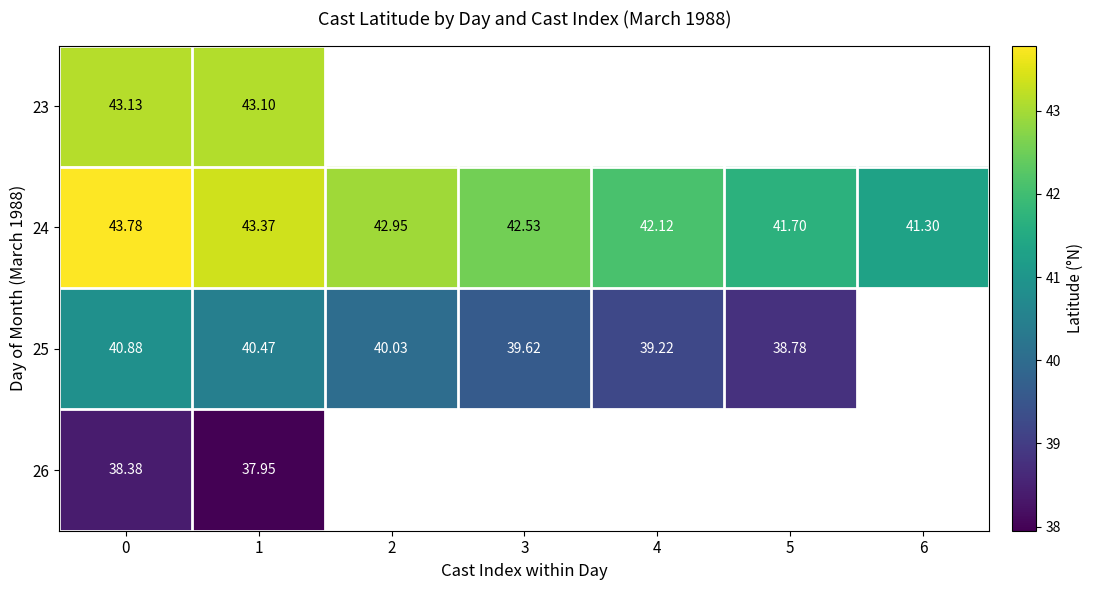

Is the value of 24 at 2 greater than the value of 23 at 1?

No